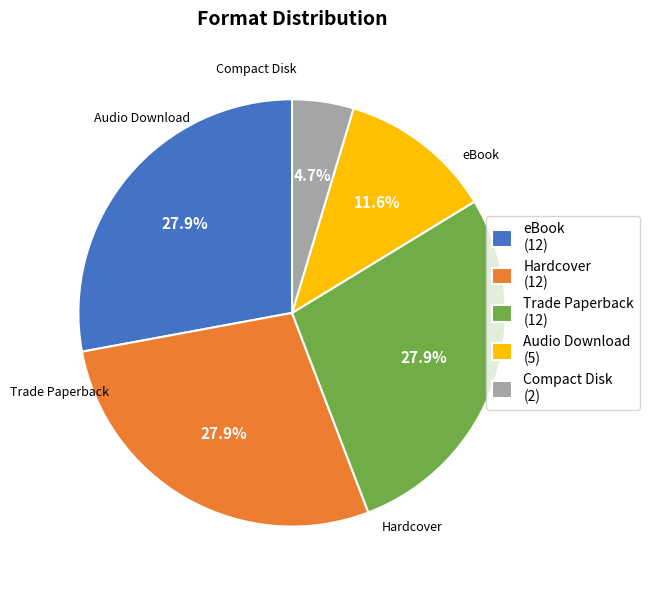

What is the total percentage of eBook and Trade Paperback?

55.8%